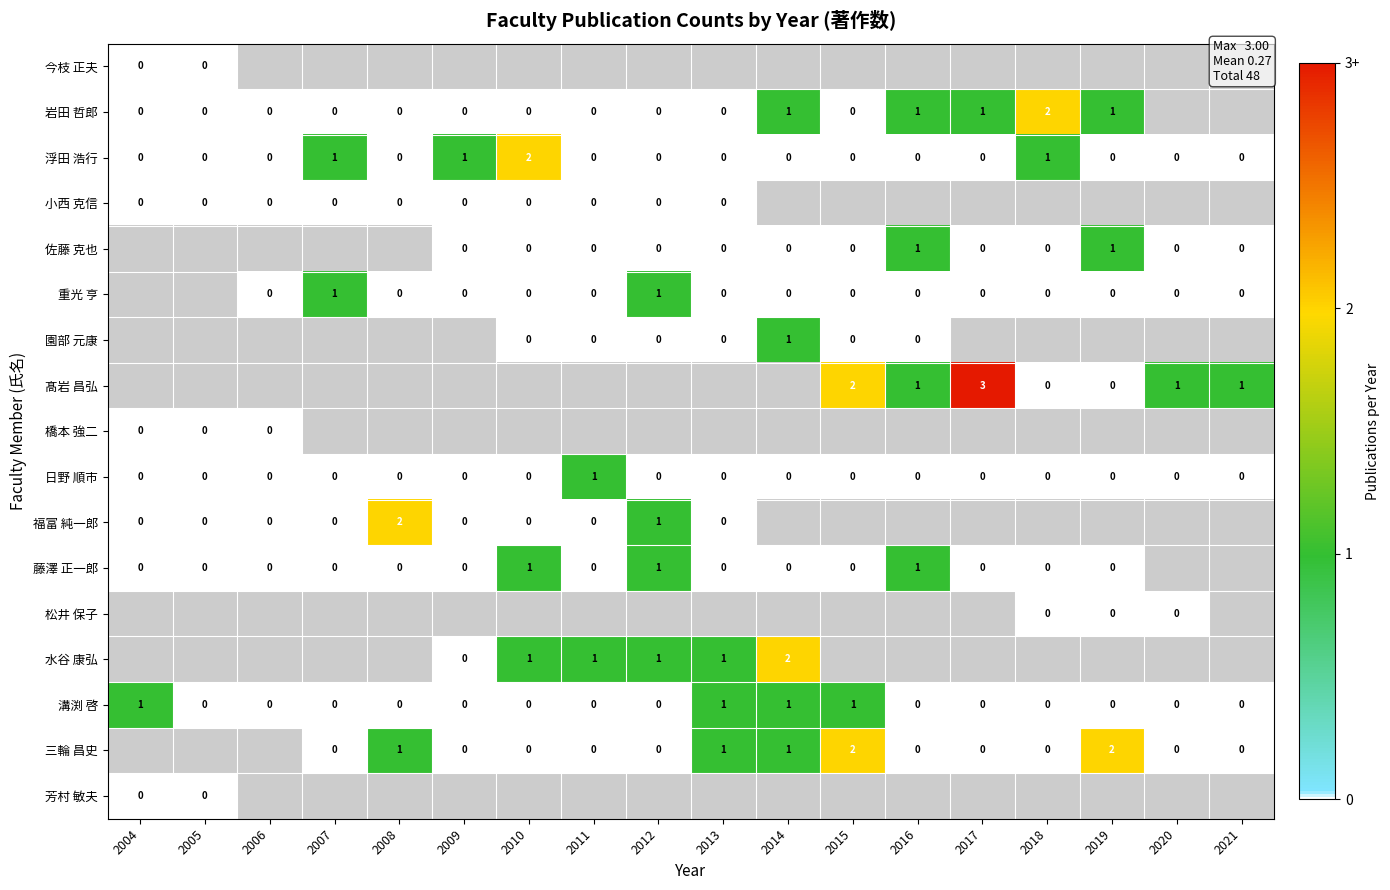

How many values in 溝渕 啓 are above zero?

4